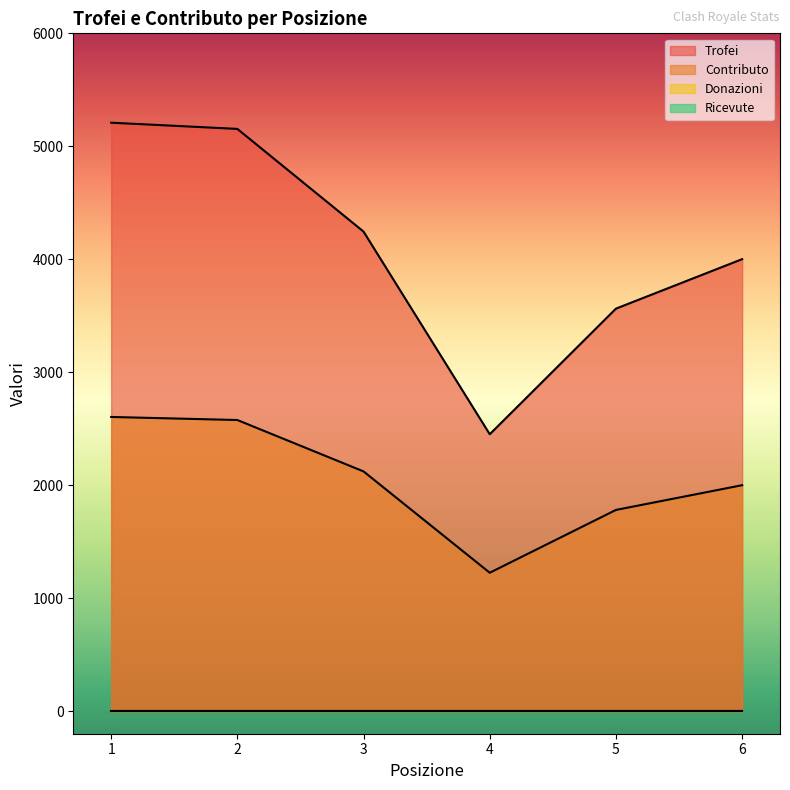

At how many categories does at least one series exceed 4035?

3